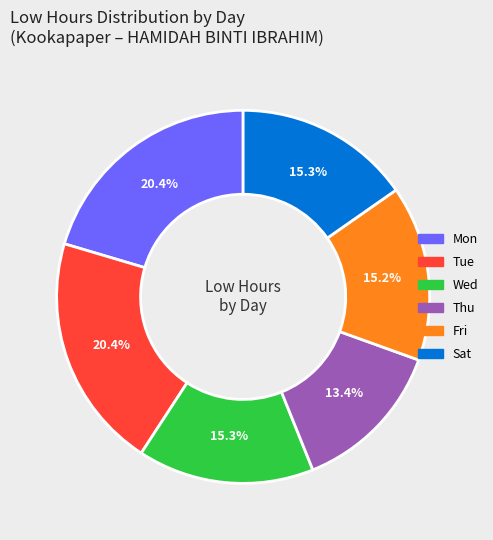

Does any single category account for the majority?

No